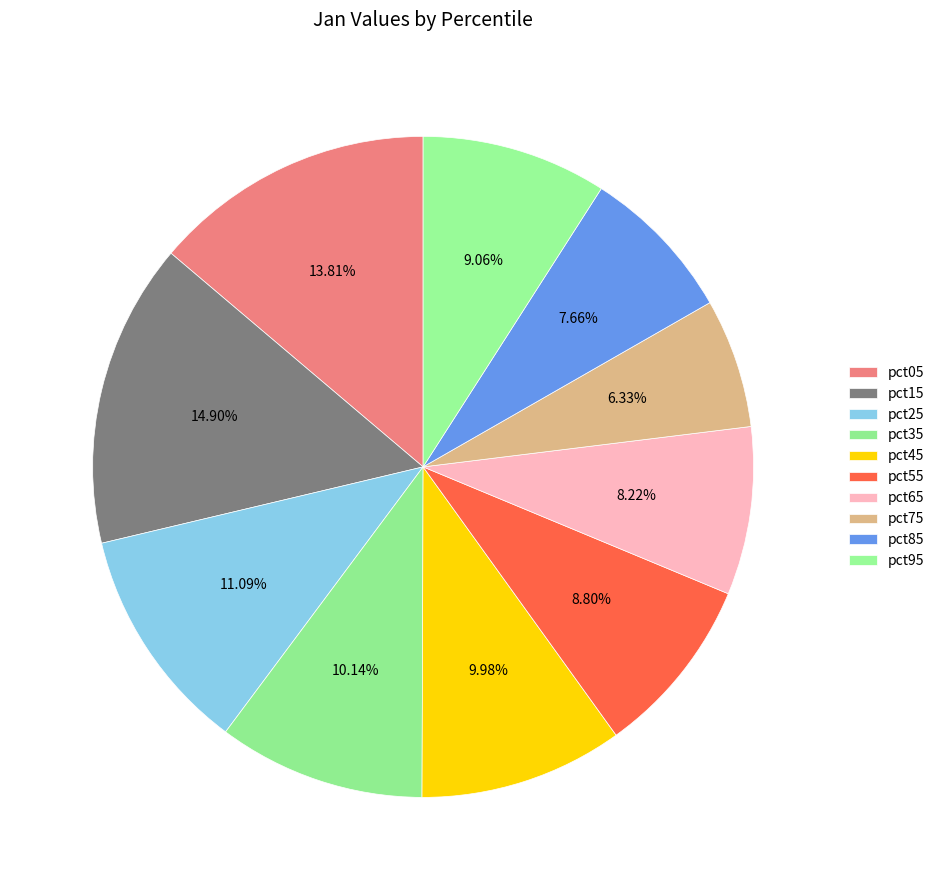

True or false: pct95 accounts for 3% of the total.

False